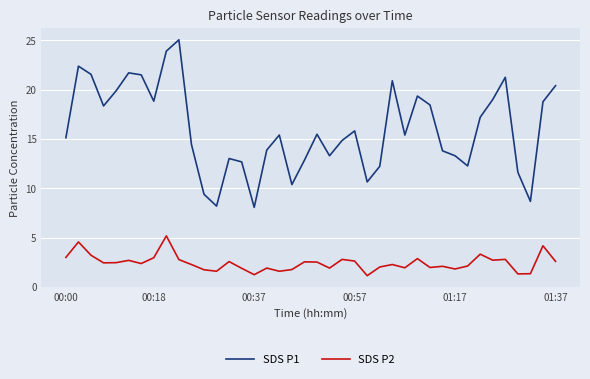

What is the greatest value displayed?

25.1